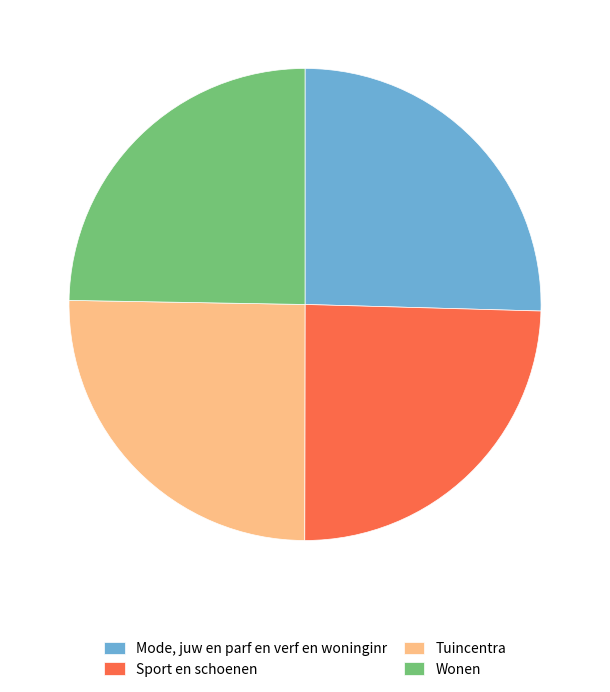

Between Sport en schoenen and Tuincentra, which is larger?

Tuincentra